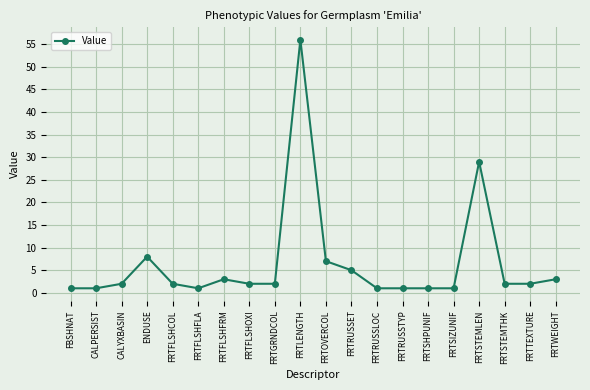

What is the change in value from ENDUSE to FRTSIZUNIF?

-7